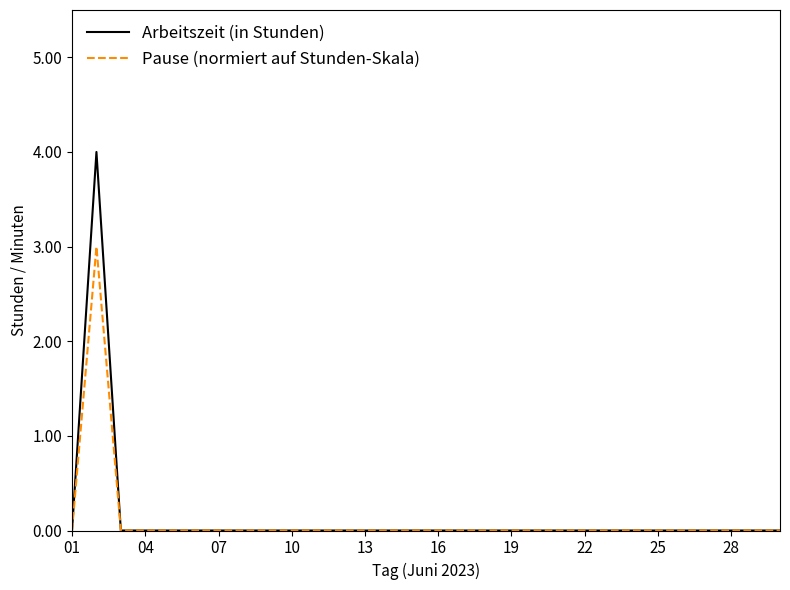

What is the maximum value for Pause (normiert auf Stunden-Skala)?

3